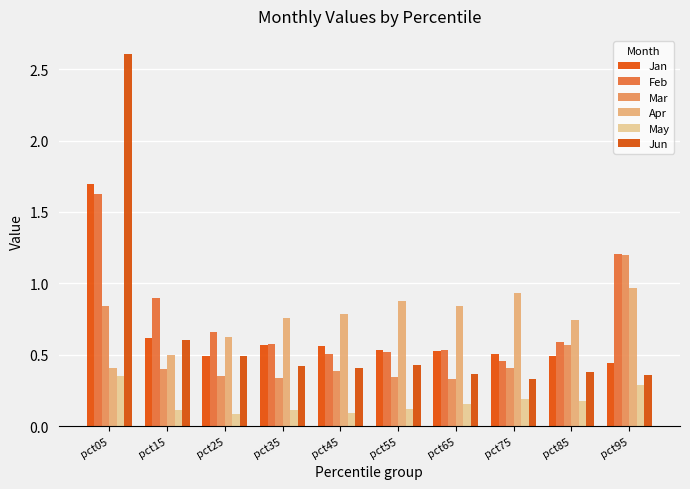

What is the lowest value of the Jan series?

0.4